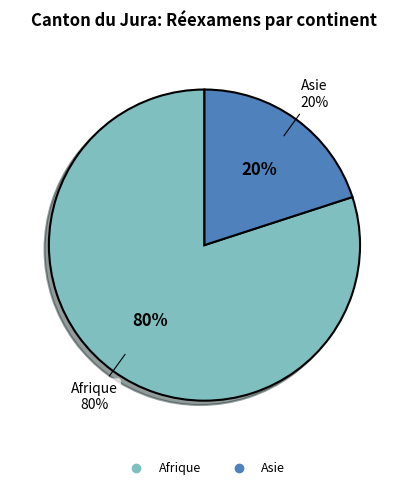

Which slice represents more than half of the pie?

Afrique